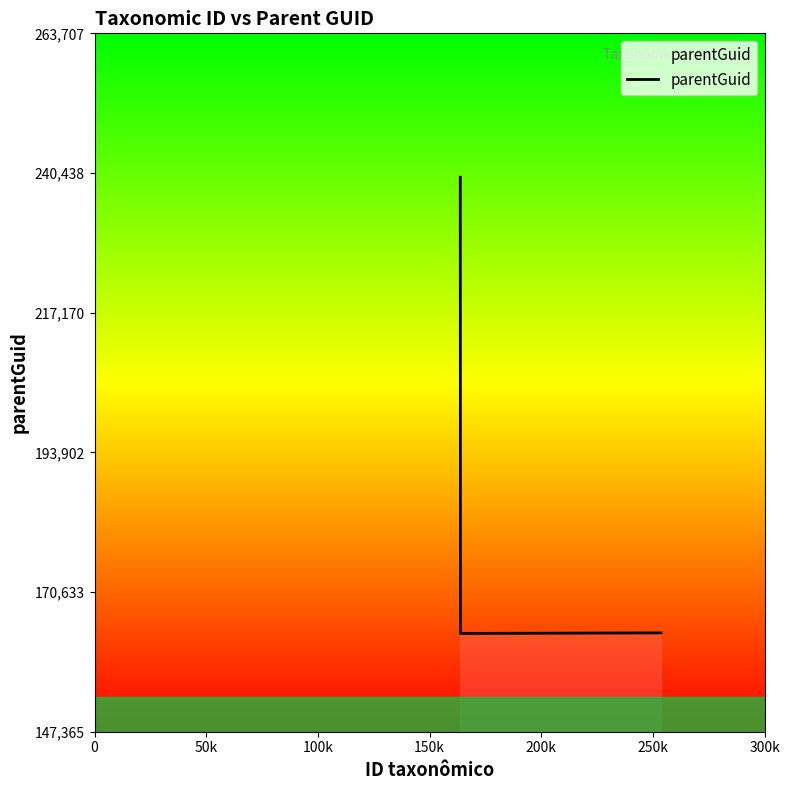

What is the sum of all values?

567299